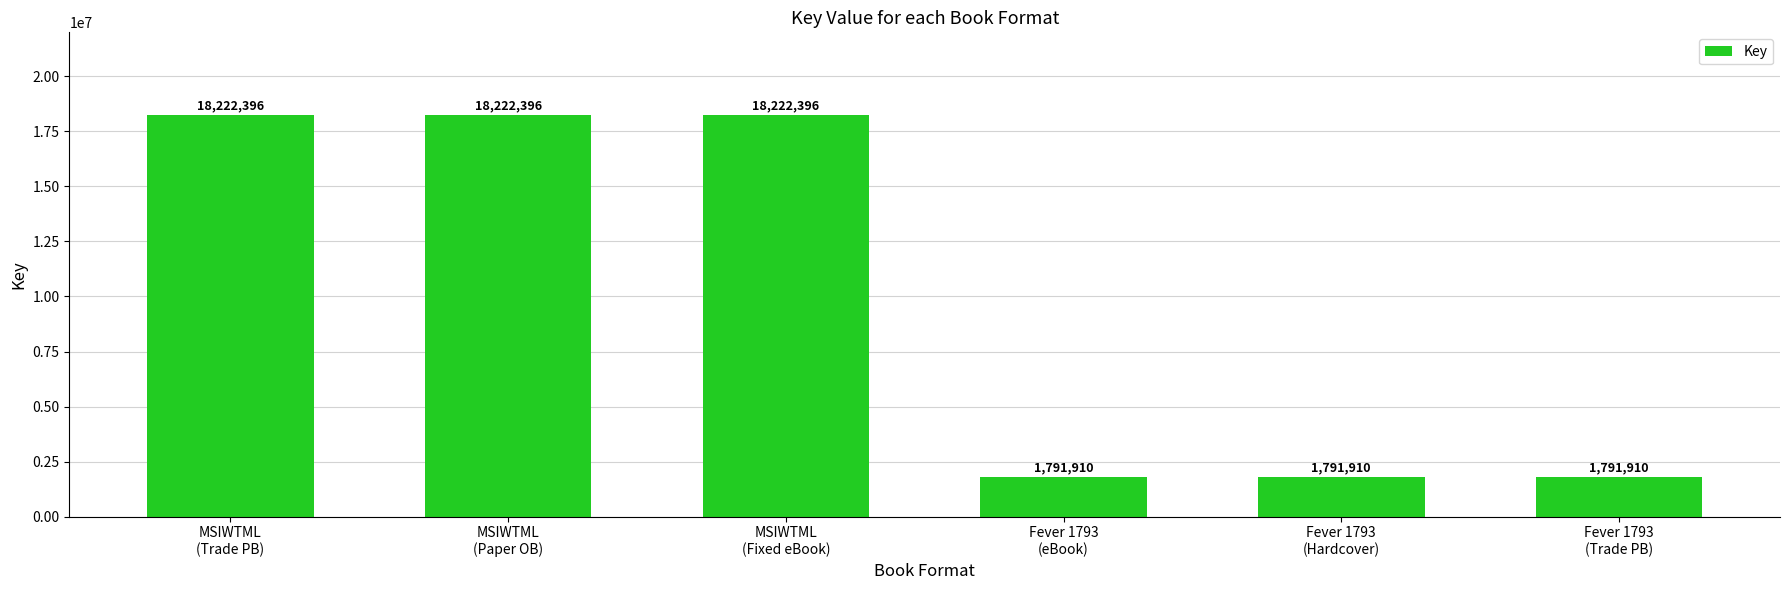

Which has a higher value, Fever 1793
(eBook) or MSIWTML
(Trade PB)?

MSIWTML
(Trade PB)